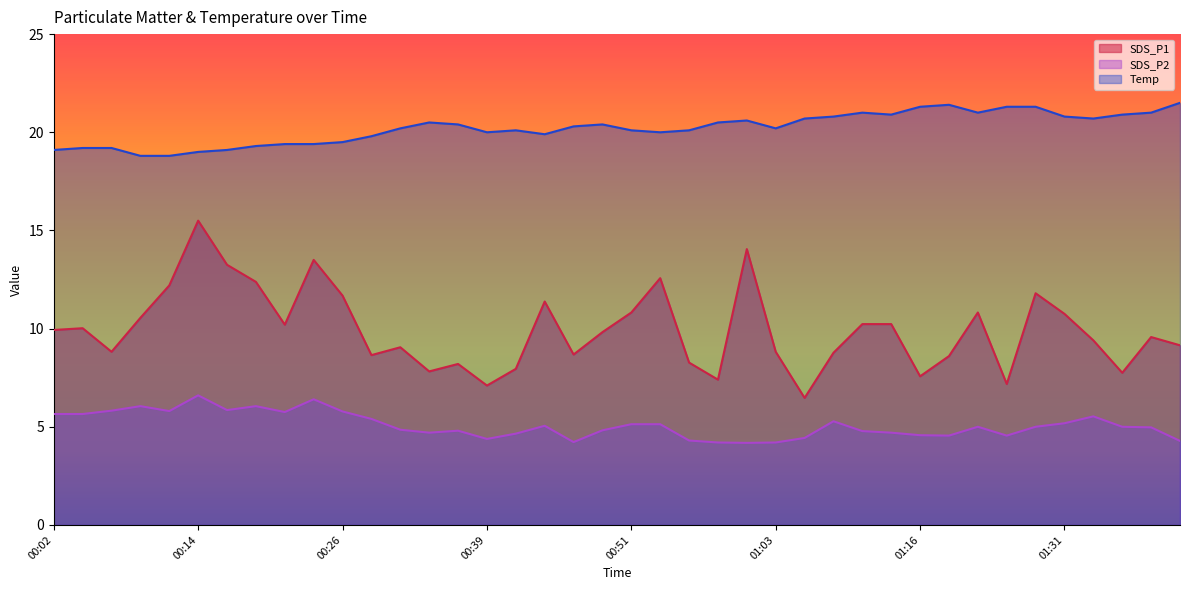

List the series in order of their overall mean, lowest first.

SDS_P2, SDS_P1, Temp